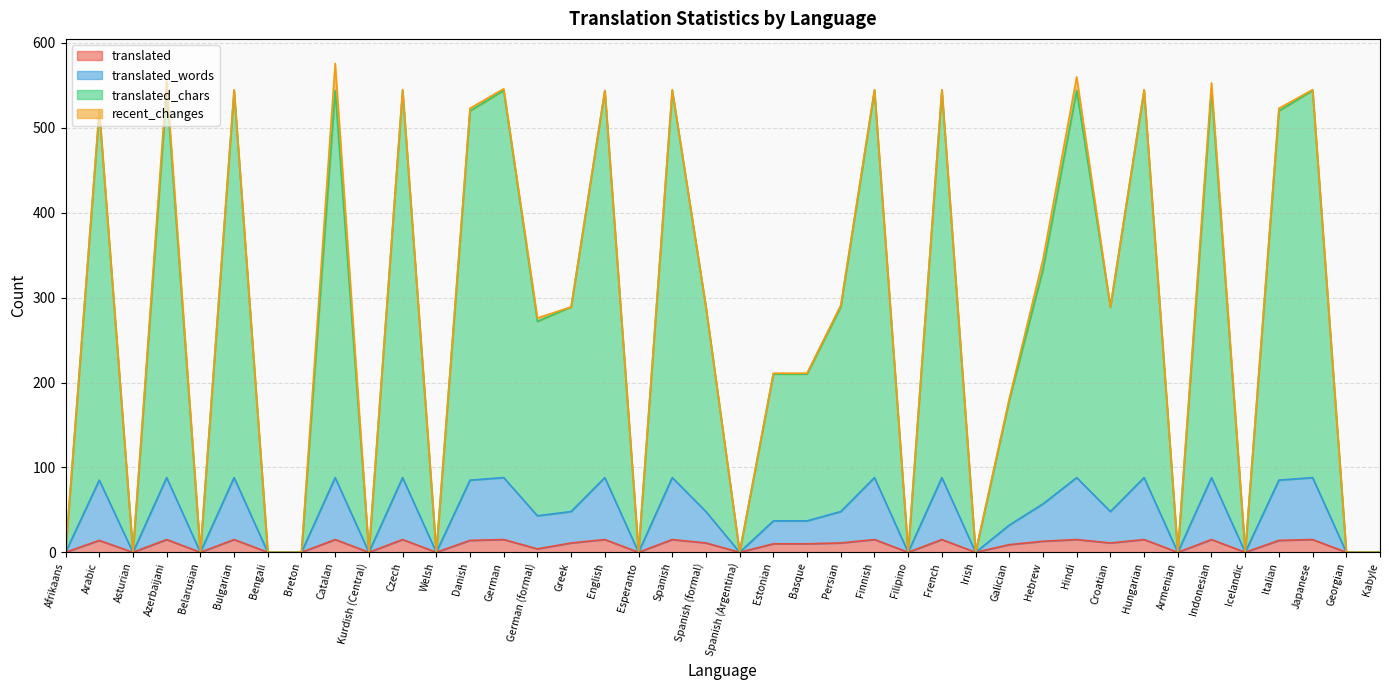

What is the average value of the translated_chars series?

277